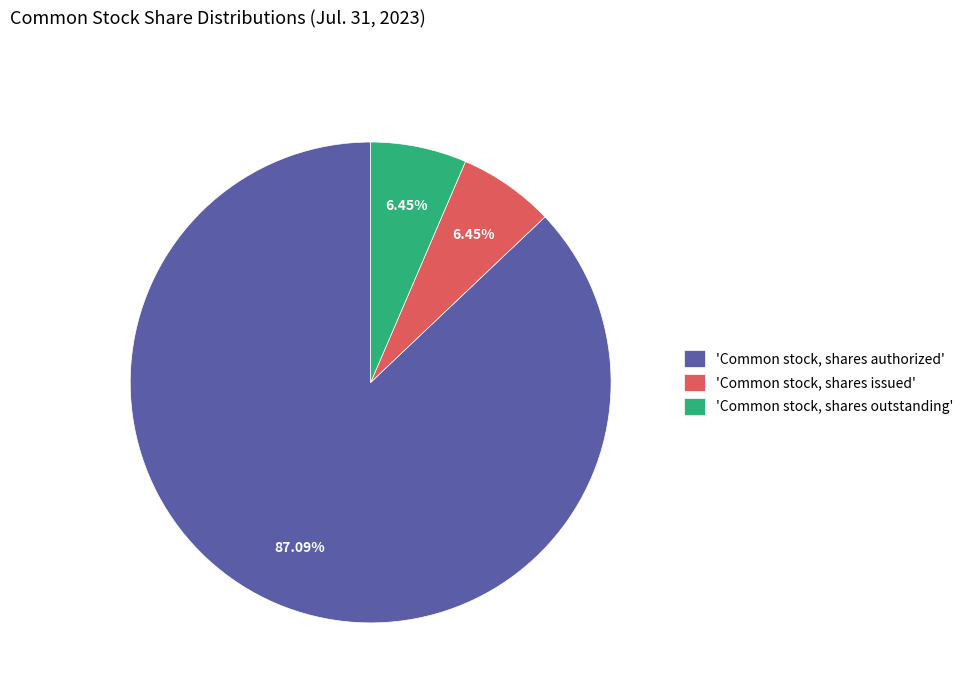

How many slices are in this pie chart?

3